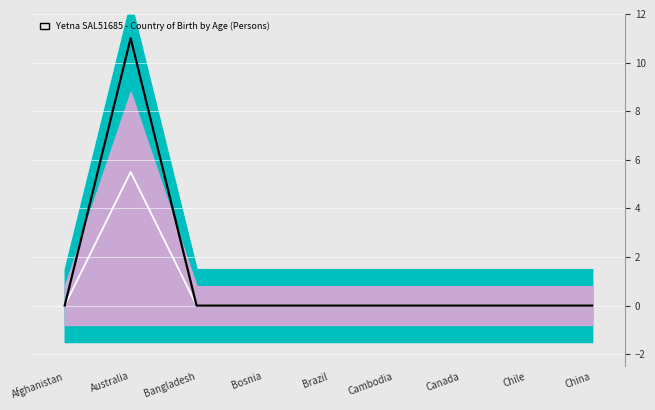

How many data points does each series have?

9